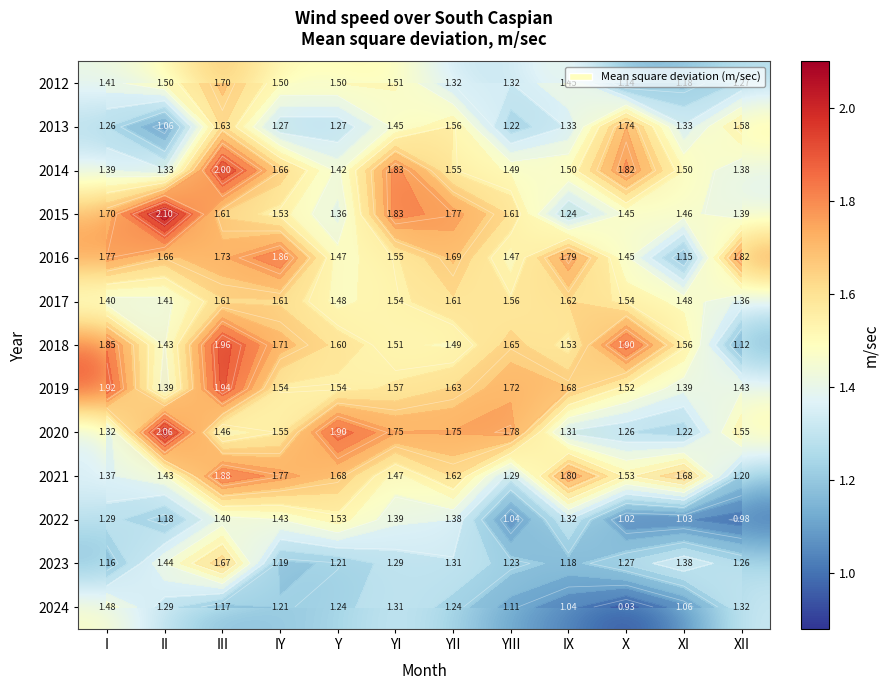

What value does the 2024 series have at III?

1.2